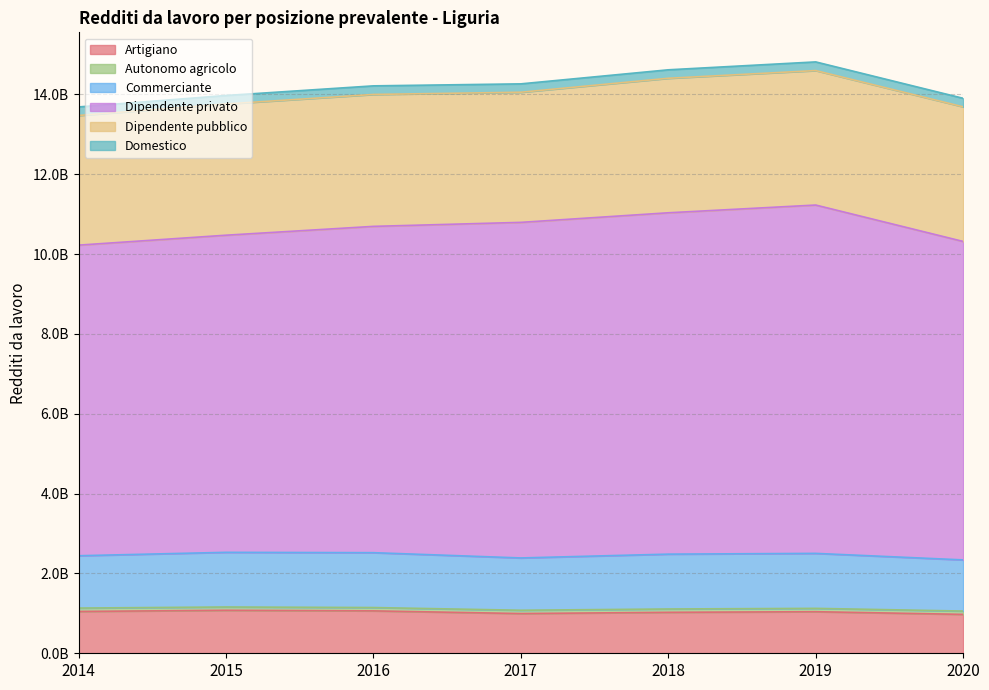

Where is Commerciante nearest to the value 1329548503?

2014